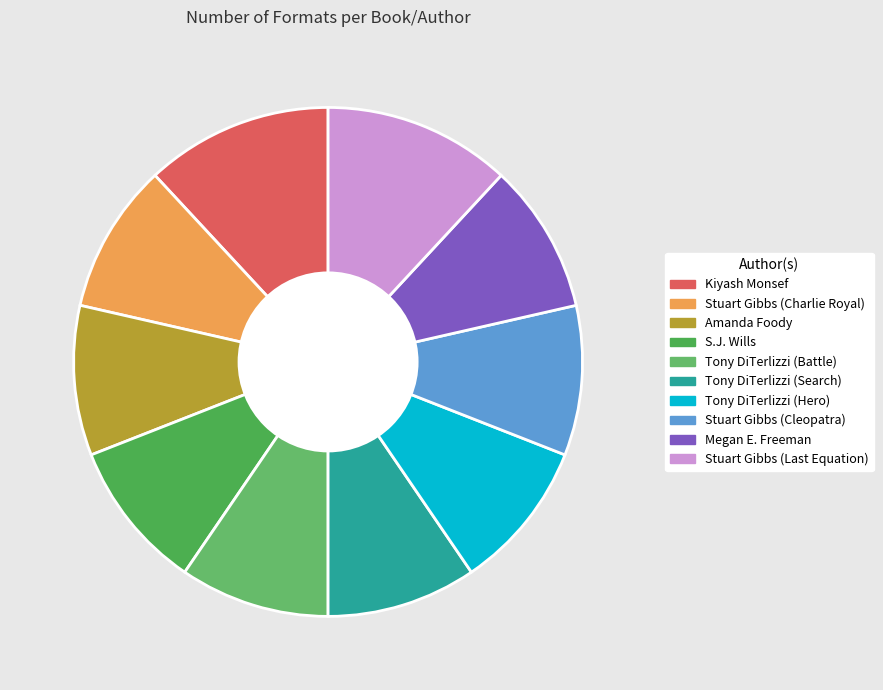

Is Tony DiTerlizzi (Hero) the majority of the pie?

No